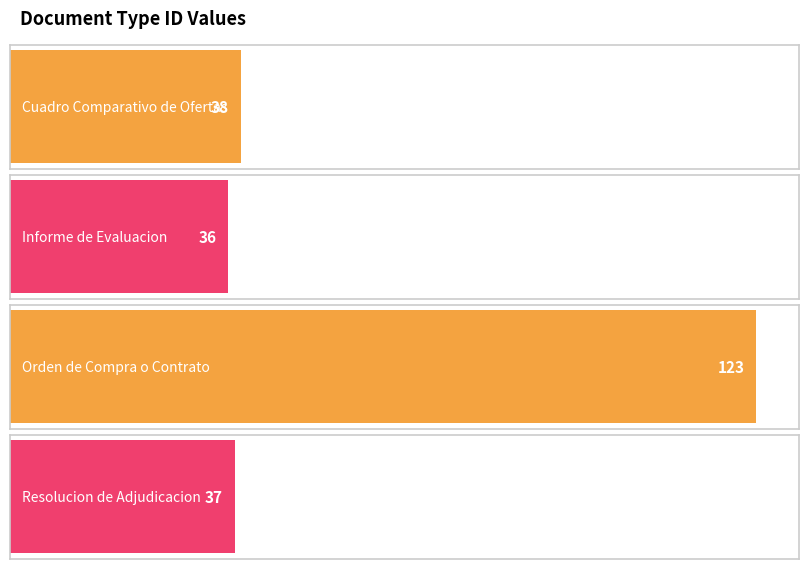

Which category has the lowest value across all series?

Informe de Evaluacion